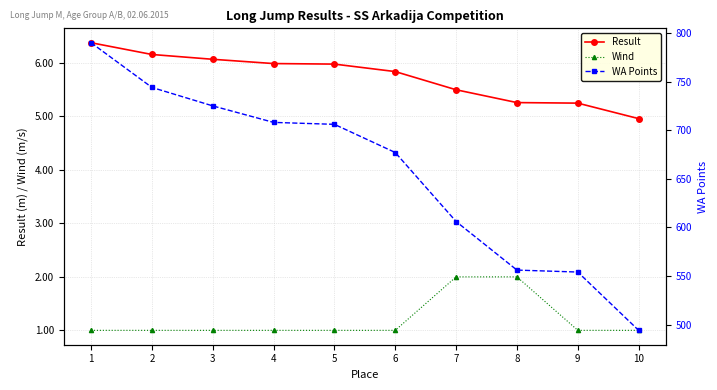

What is the difference between the maximum and minimum values in the WA Points series?

296.0